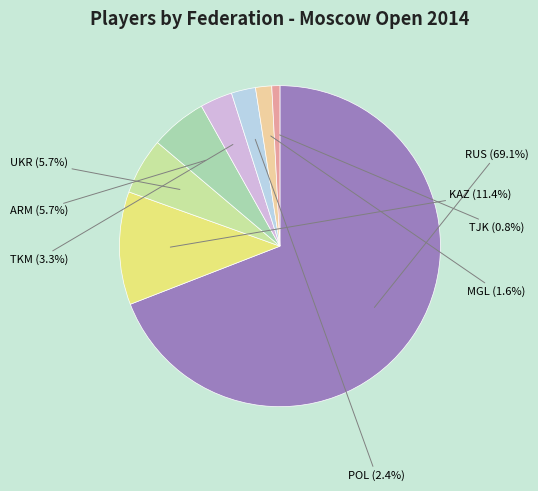

To the nearest percent, what percentage of the pie is MGL?

2%